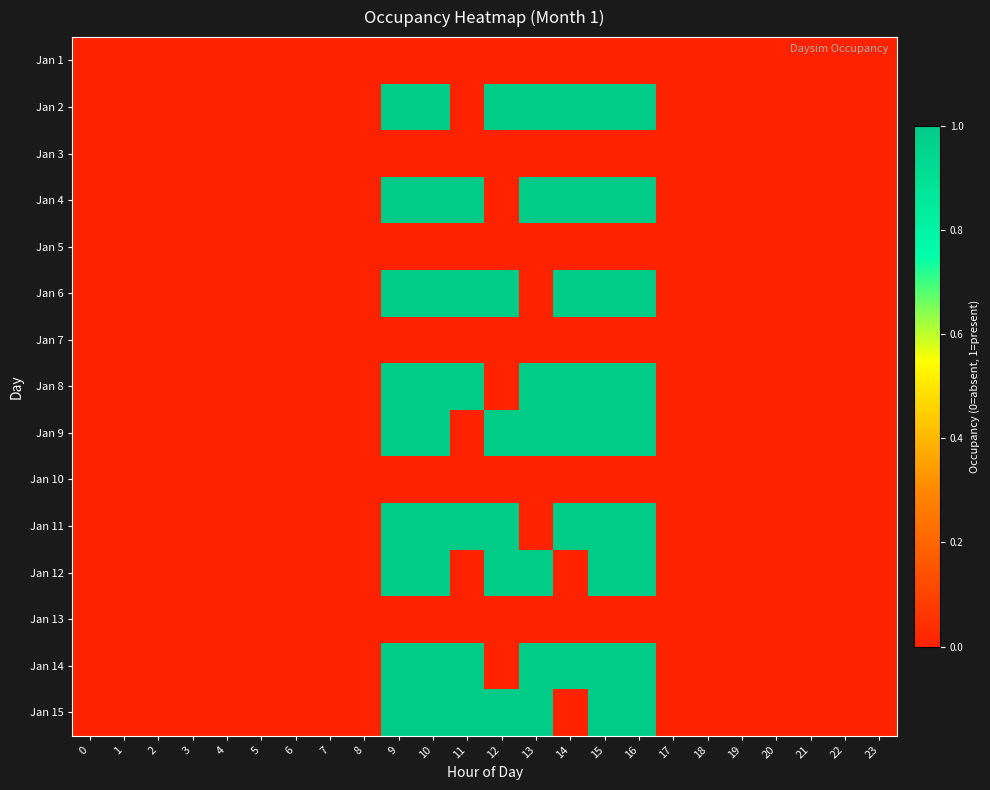

Between 19 and 0, which is larger?

19